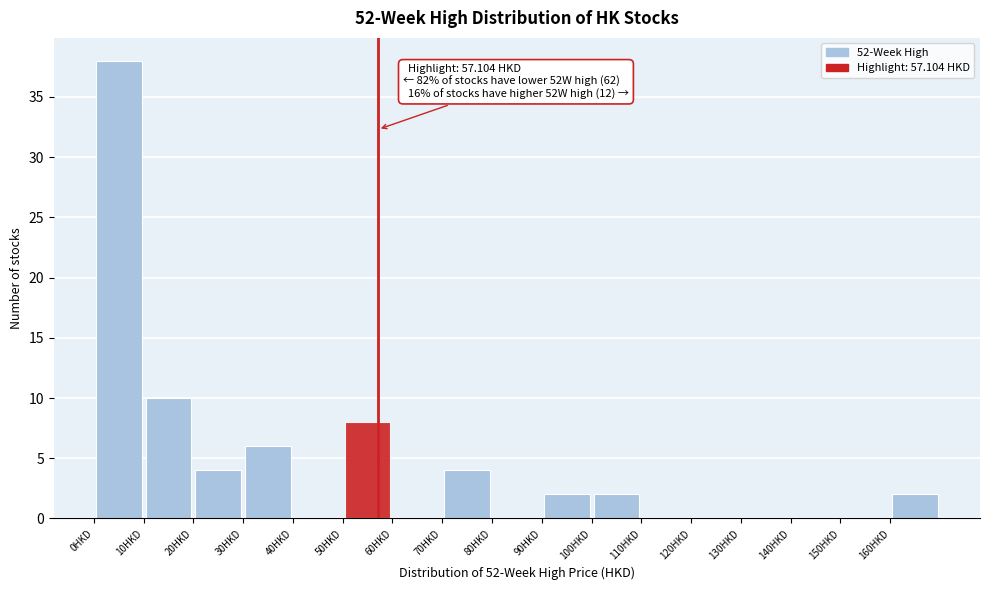

Over which range of the x-axis is the bar tallest?

0 to 10